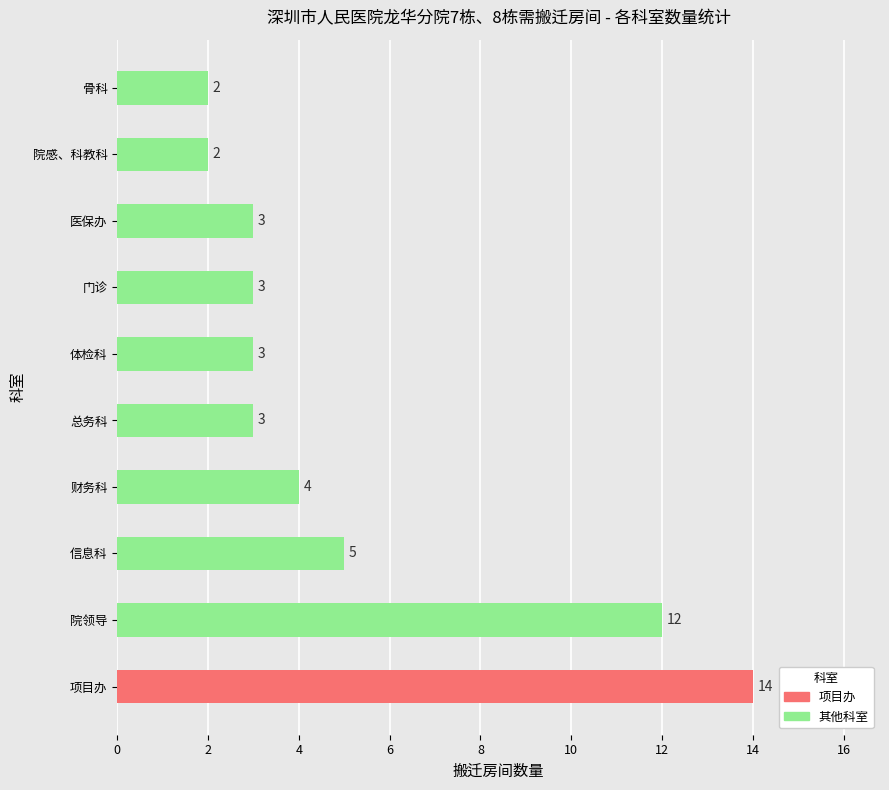

What is the sum of the values at 项目办 and 信息科?

19